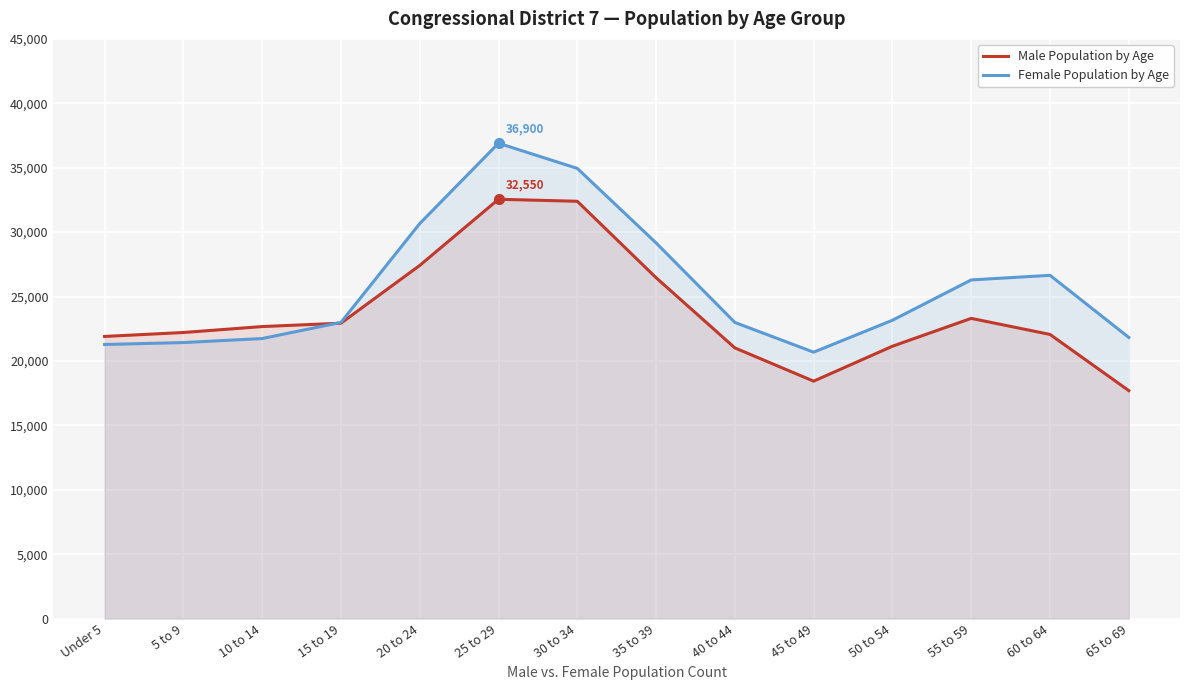

Where is Female Population by Age nearest to the value 28789?

35 to 39